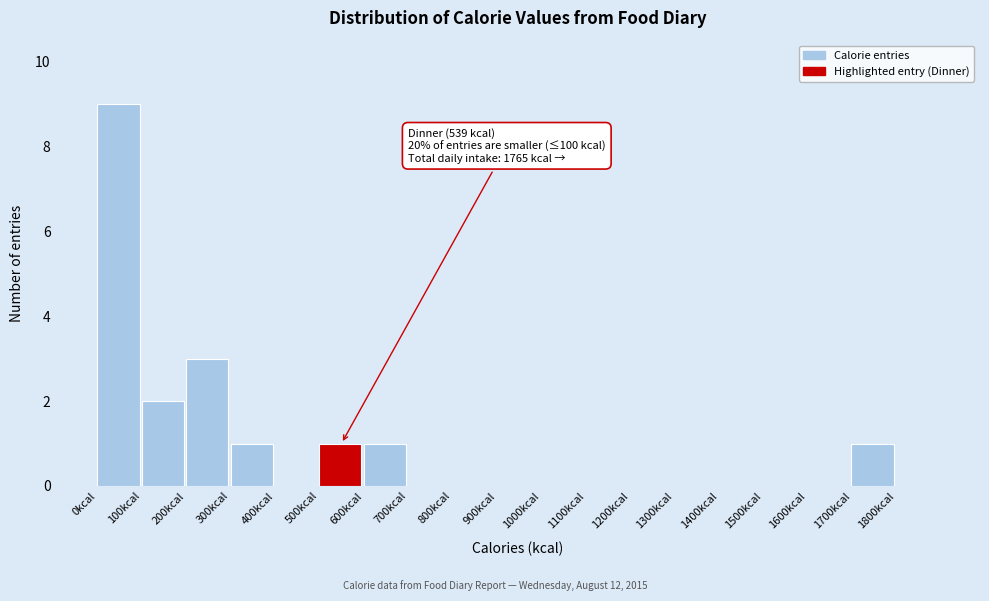

Over which range of the x-axis is the bar tallest?

0 to 100